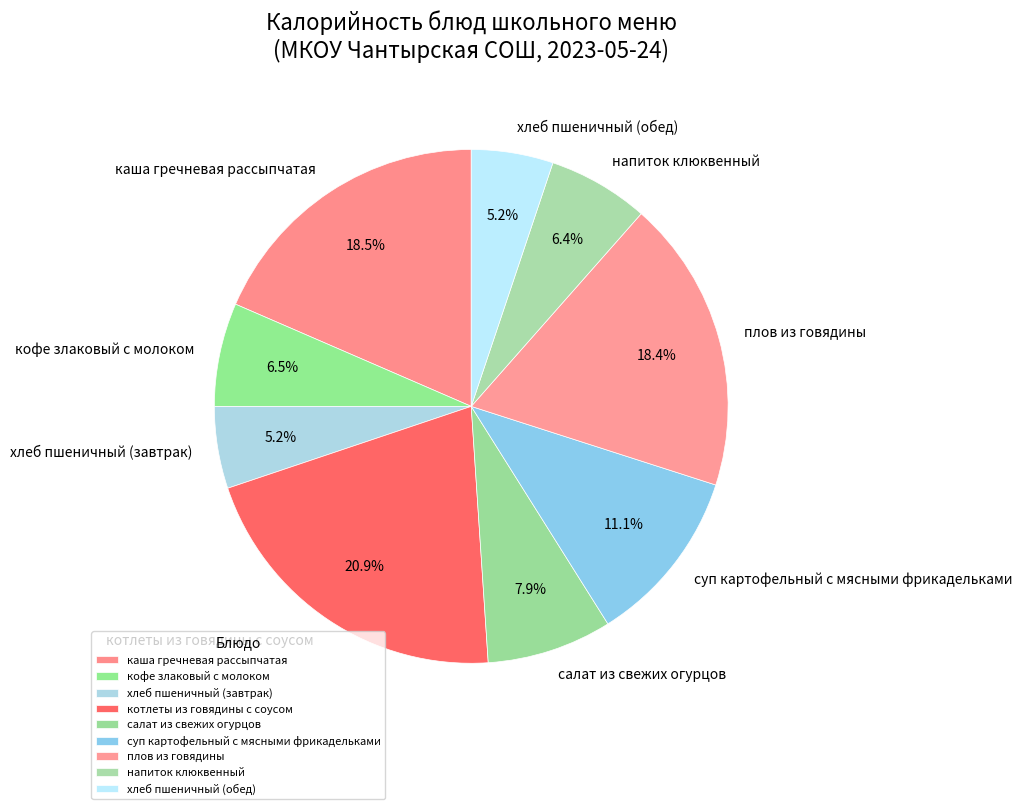

Is the sum of котлеты из говядины с соусом and хлеб пшеничный (завтрак) greater than half?

No